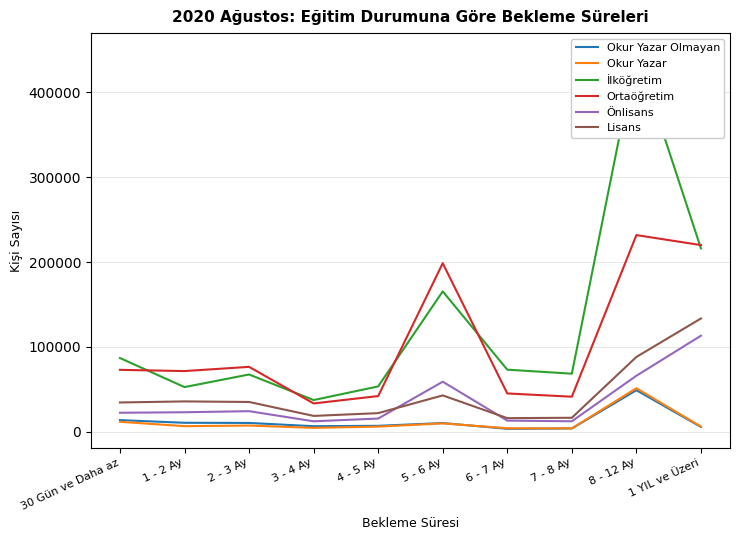

What is the spread (max minus min) of values at 3 - 4 Ay?

32800